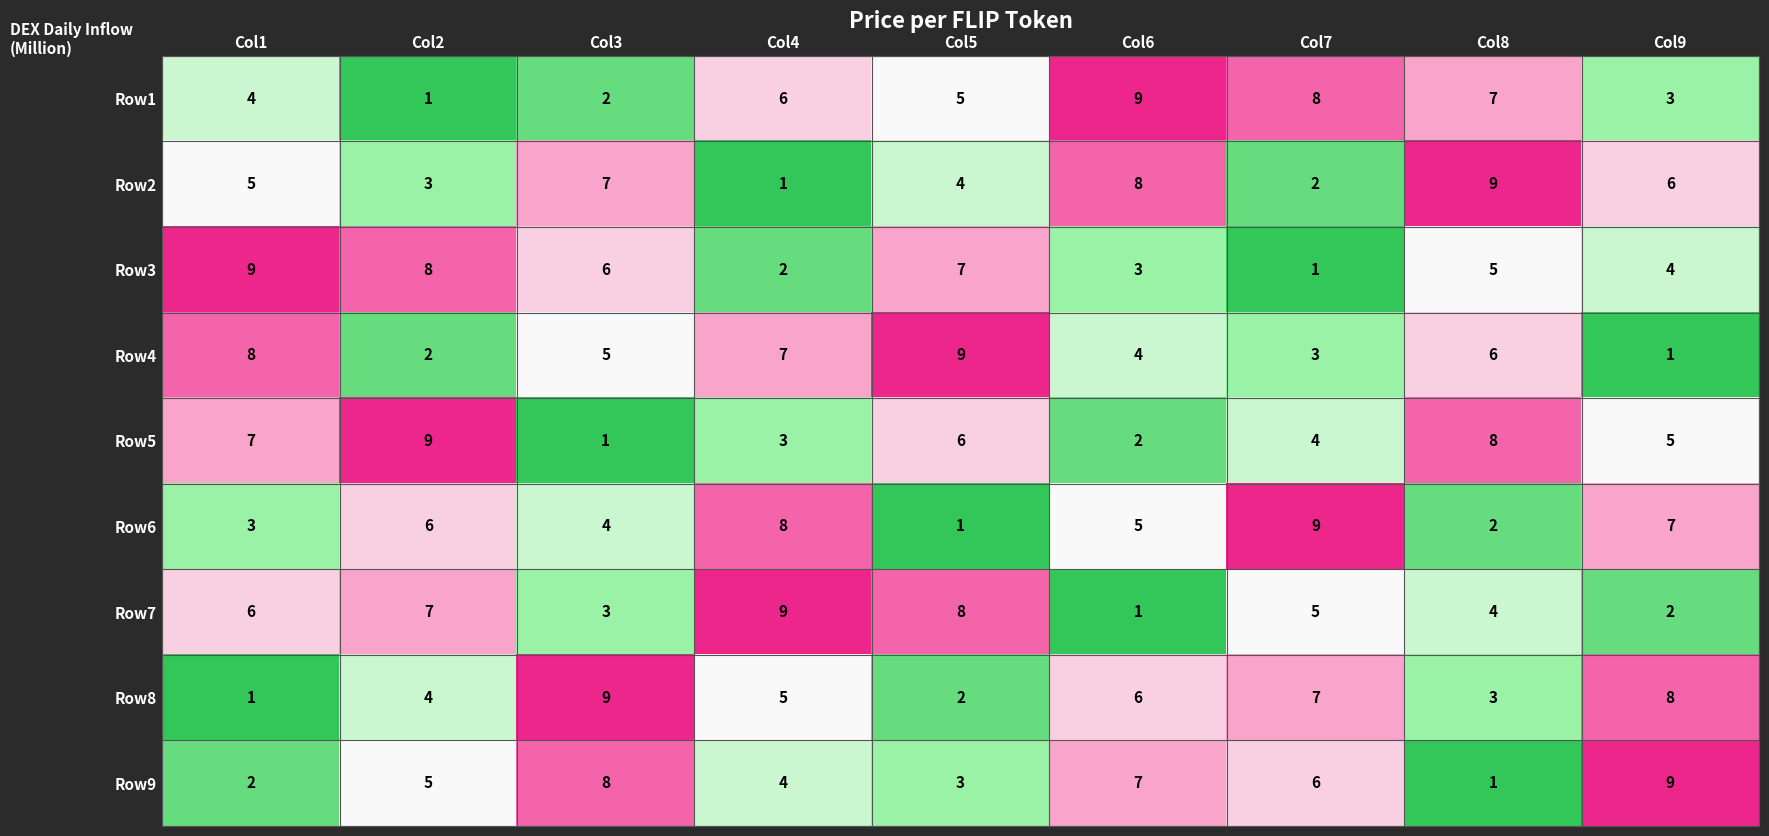

At how many categories does at least one series exceed 4?

9